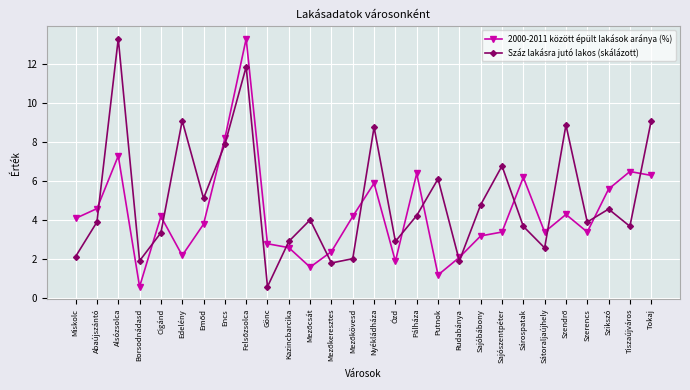

Reading left to right, list all the values displayed in this chart.

2000-2011 között épült lakások aránya (%): 4.1	4.6	7.3	0.6	4.2	2.2	3.8	8.2	13.3	2.8	2.6	1.6	2.4	4.2	5.9	1.9	6.4	1.2	2.1	3.2	3.4	6.2	3.4	4.3	3.4	5.6	6.5	6.3
Száz lakásra jutó lakos (skálázott): 2.1	3.9	13.3	1.9	3.4	9.1	5.1	7.9	11.9	0.6	2.9	4.0	1.8	2.0	8.8	2.9	4.2	6.1	1.9	4.8	6.8	3.7	2.6	8.9	3.9	4.6	3.7	9.1